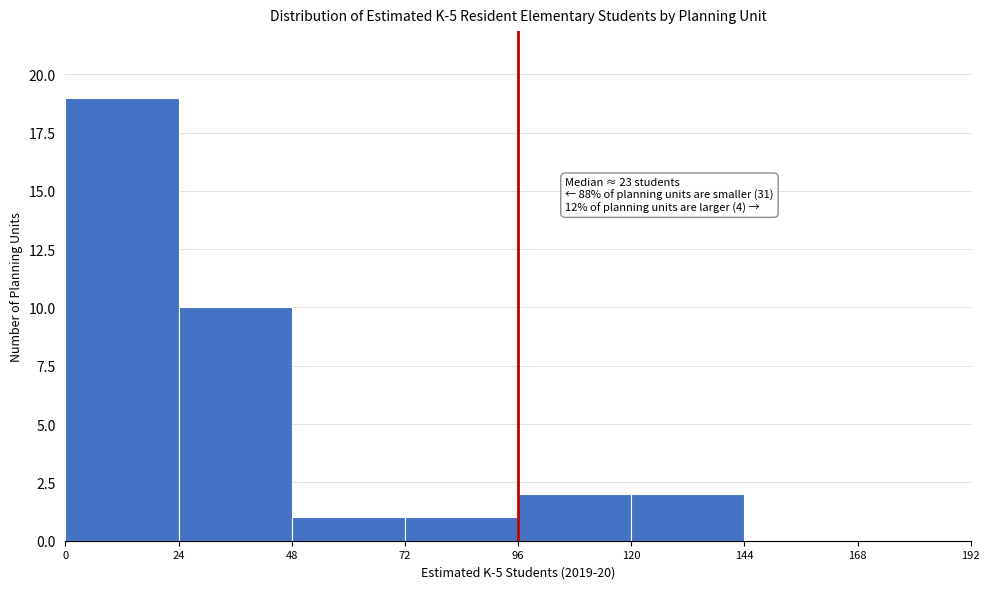

Over which range of the x-axis is the bar tallest?

0 to 24